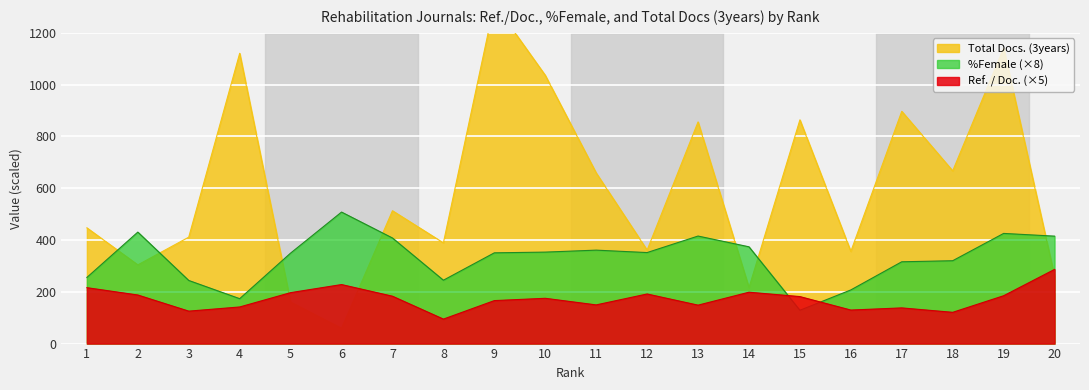

What are all the series names shown in the legend?

Ref. / Doc., %Female, Total Docs. (3years)